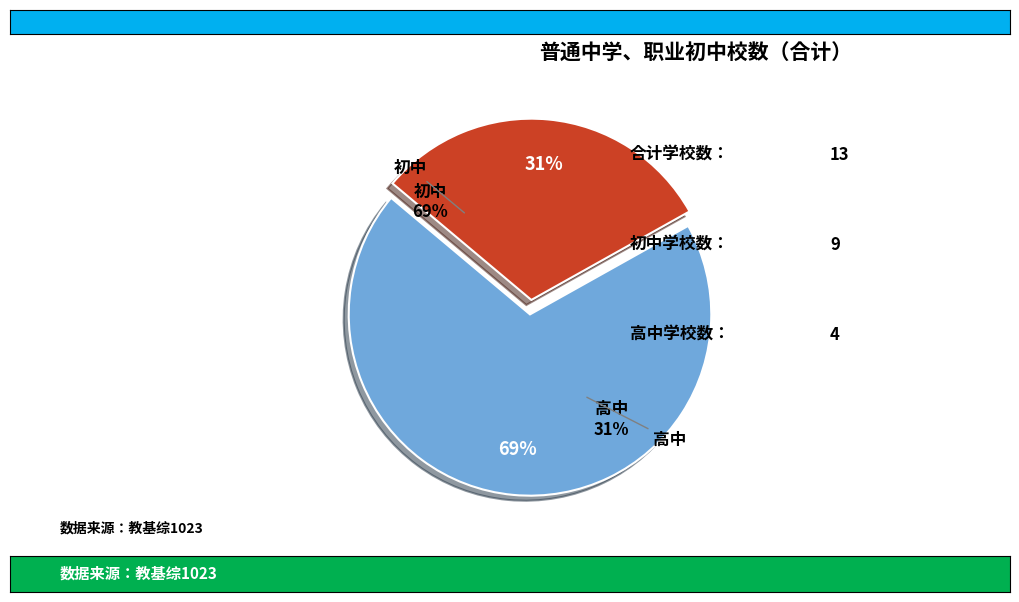

What percentage is the 高中 slice, to the nearest percent?

31%